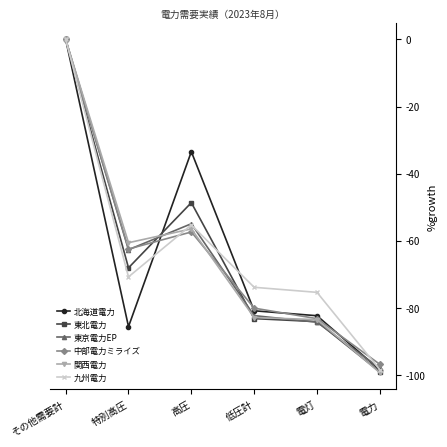

Reading right to left, list all the values displayed in this chart.

北海道電力: 電力=-98.5	電灯=-82.4	低圧計=-80.9	高圧=-33.5	特別高圧=-85.6	その他需要計=0.0
東北電力: 電力=-99.1	電灯=-84.1	低圧計=-83.2	高圧=-48.7	特別高圧=-68.1	その他需要計=0.0
東京電力EP: 電力=-98.0	電灯=-84.3	低圧計=-82.3	高圧=-54.9	特別高圧=-62.7	その他需要計=0.0
中部電力ミライズ: 電力=-96.9	電灯=-83.3	低圧計=-80.1	高圧=-57.4	特別高圧=-62.5	その他需要計=0.0
関西電力: 電力=-99.4	電灯=-83.5	低圧計=-82.9	高圧=-56.5	特別高圧=-60.6	その他需要計=0.0
九州電力: 電力=-98.5	電灯=-75.4	低圧計=-73.9	高圧=-55.3	特別高圧=-70.8	その他需要計=0.0